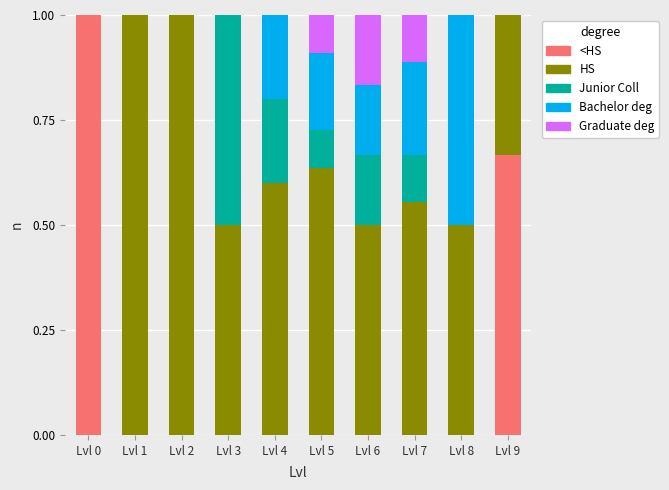

Are the bars grouped side by side (vs. stacked)?

No